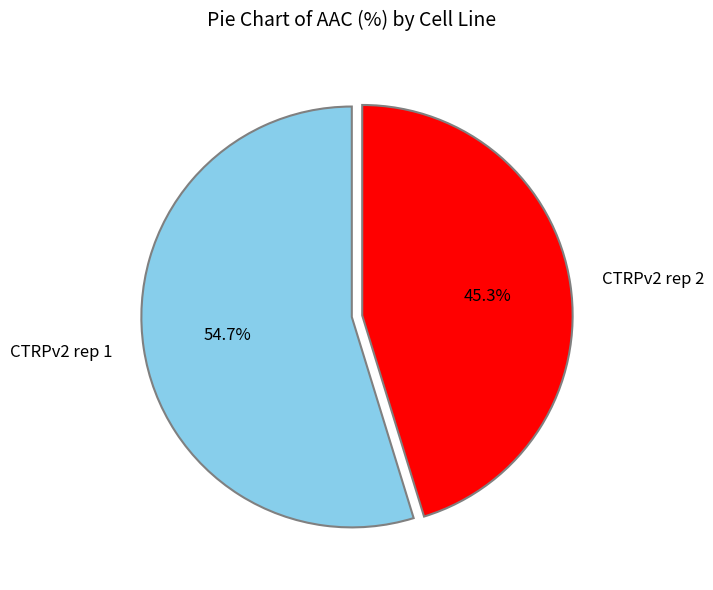

What percentage is NOT represented by CTRPv2 rep 1?

45.3%